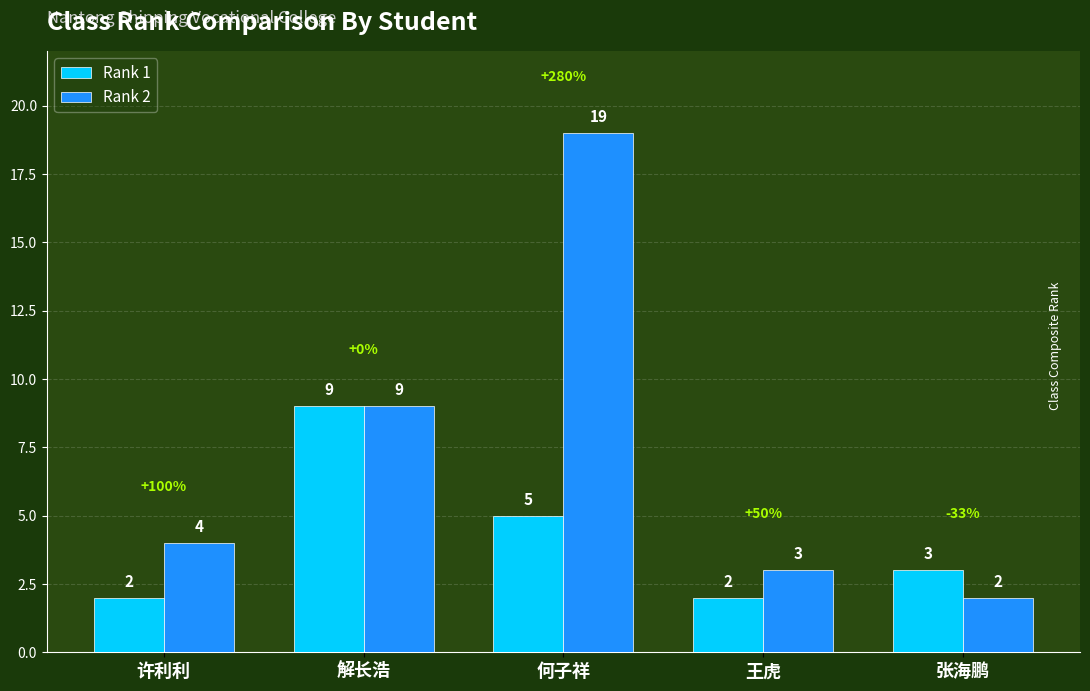

What is the minimum value shown in the chart?

2